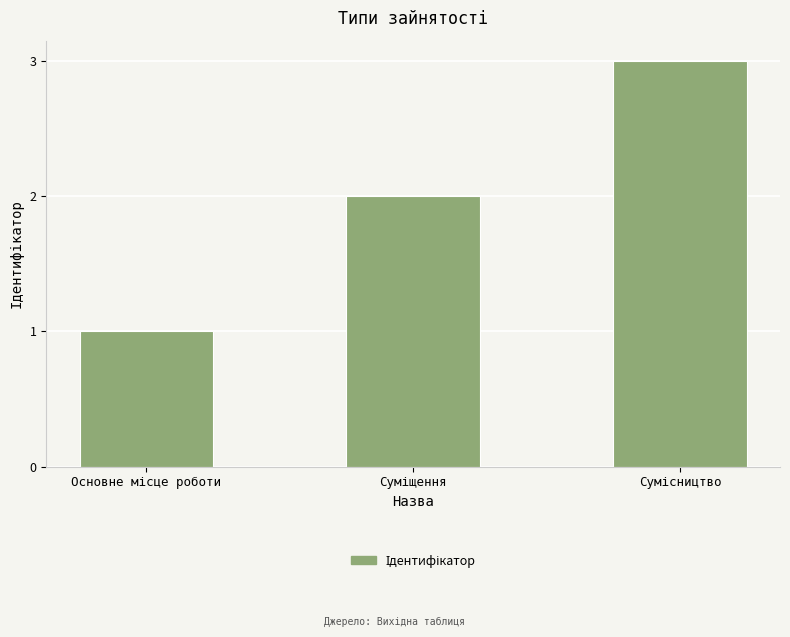

How many bars are there in total?

3